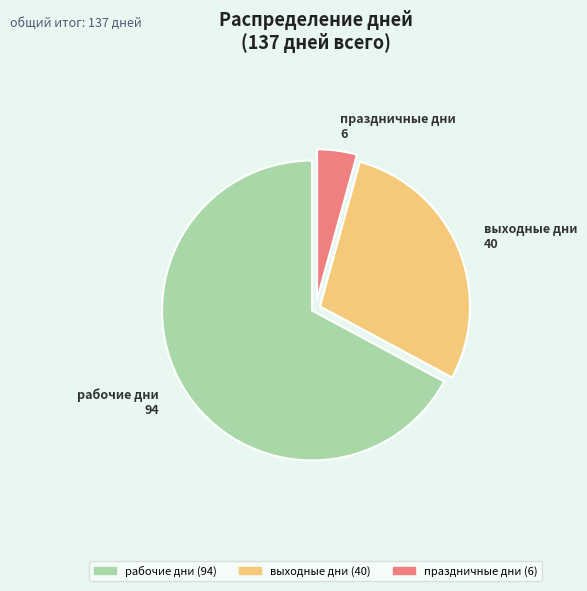

What is the smallest slice in the pie chart?

праздничные дни